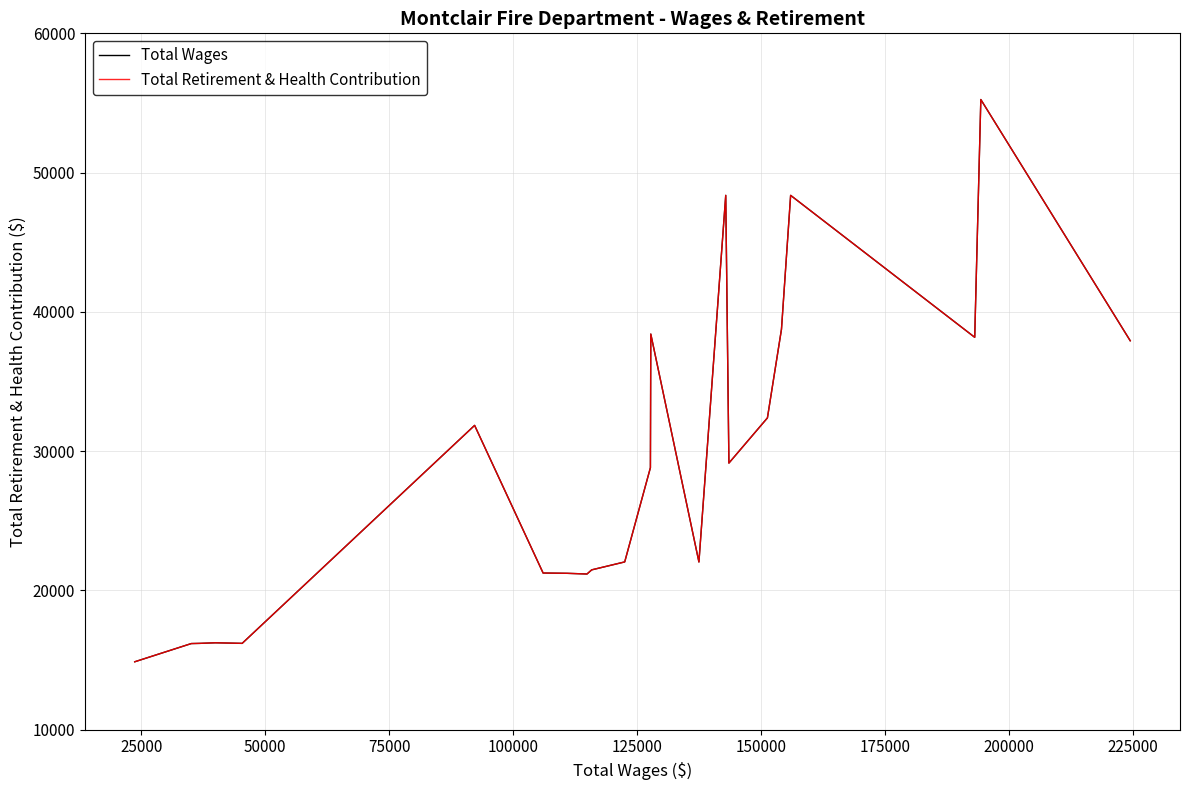

Is this an area chart (filled region under the line)?

No